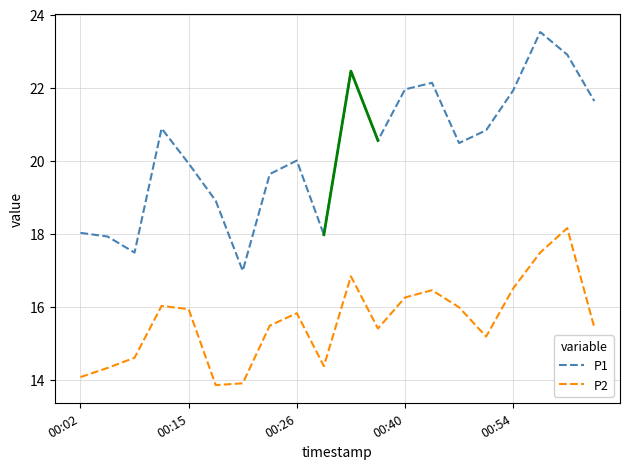

The P1 series shows 21.9 at 00:40. True or false?

True